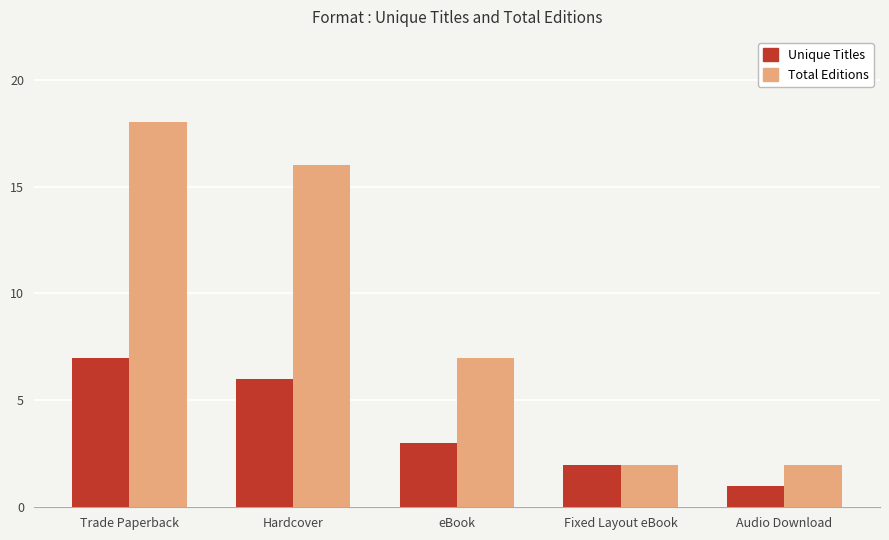

At Audio Download, list the series in order from largest to smallest.

Total Editions, Unique Titles